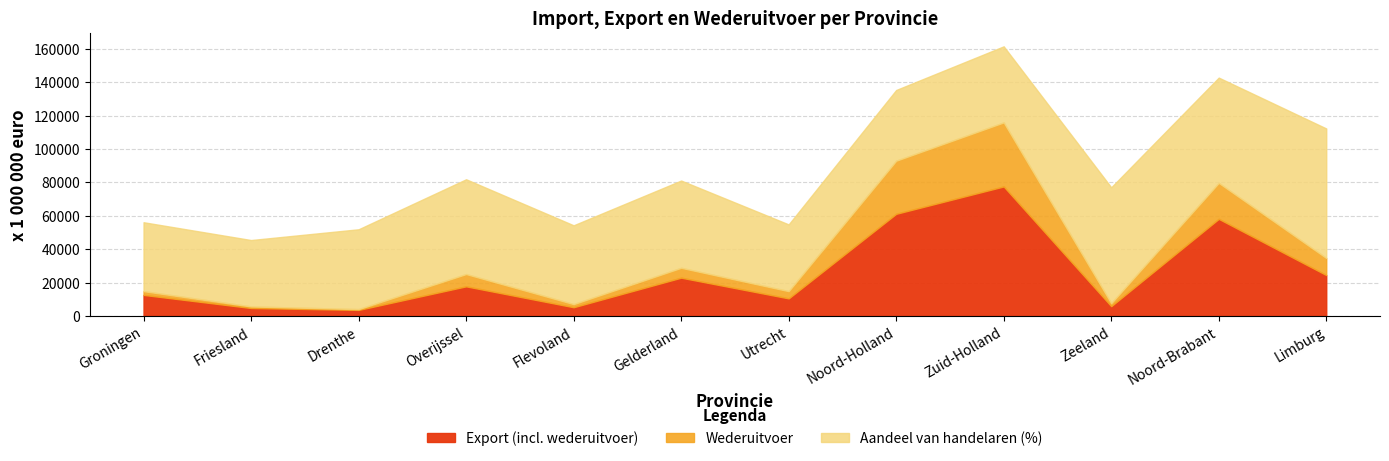

At which label does Wederuitvoer reach its peak?

Zuid-Holland